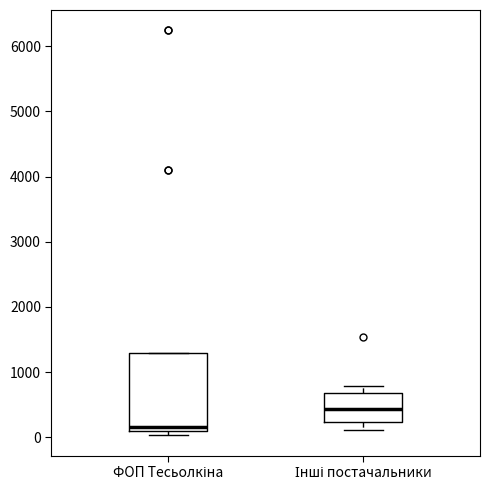

Comparing the boxes themselves (not the whiskers), which one is the tallest?

ФОП Тесьолкіна